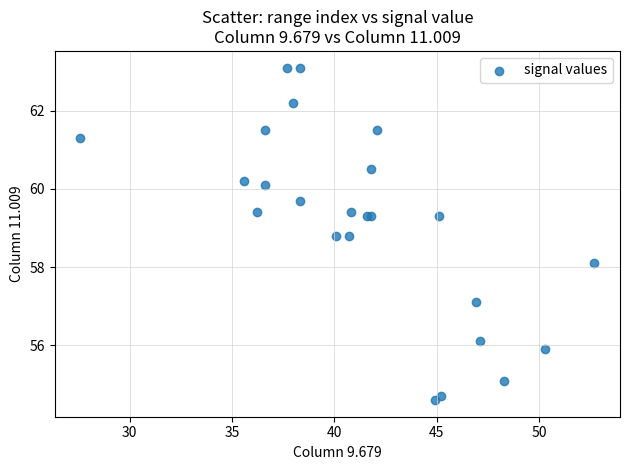

What Y value in the scatter plot is closest to 58?

58.1